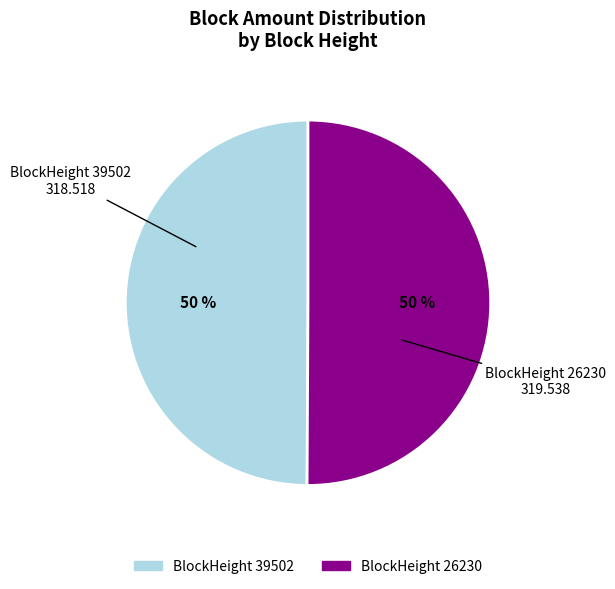

To the nearest percent, what is the average slice percentage?

50%